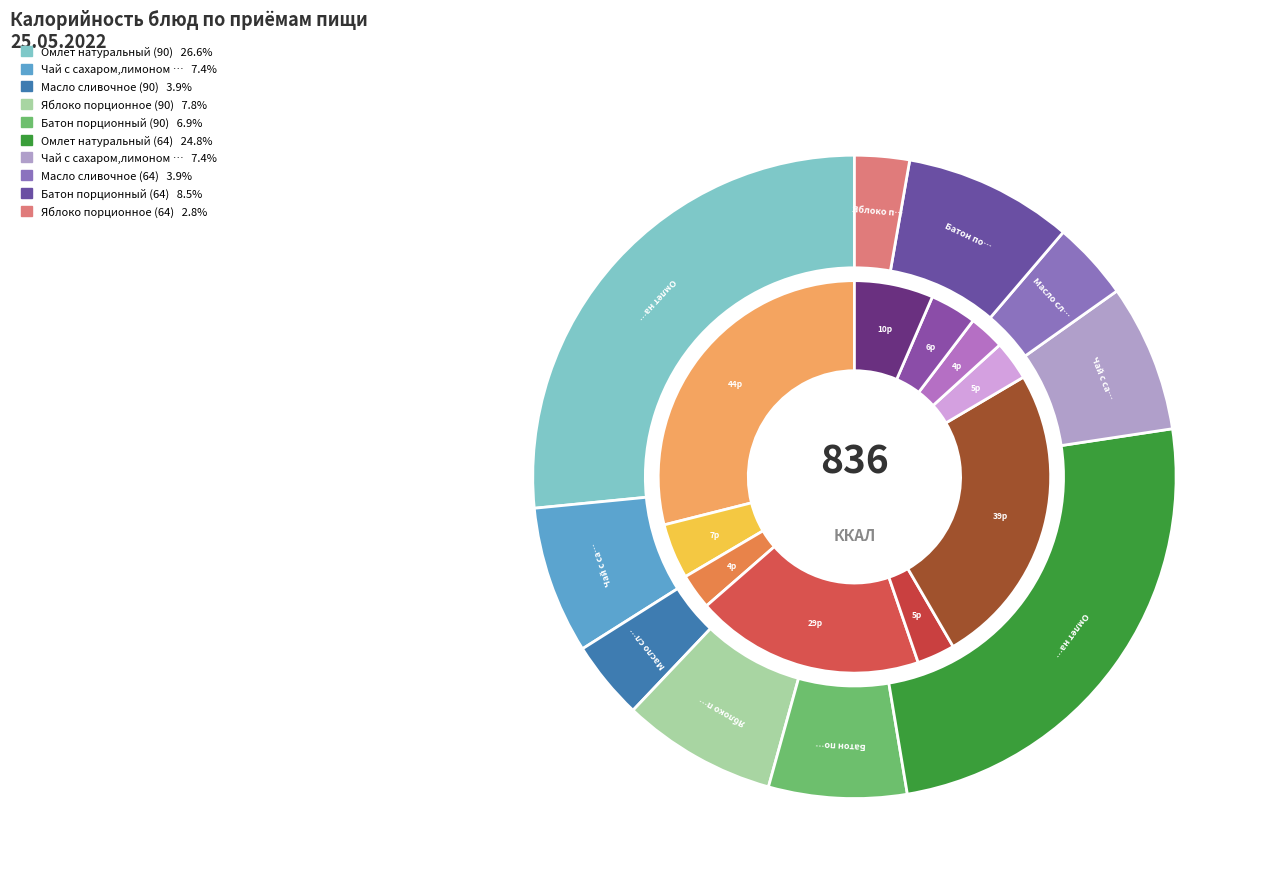

The Чай с сахаром,лимоном (64) slice represents 7% of the pie. True or false?

True